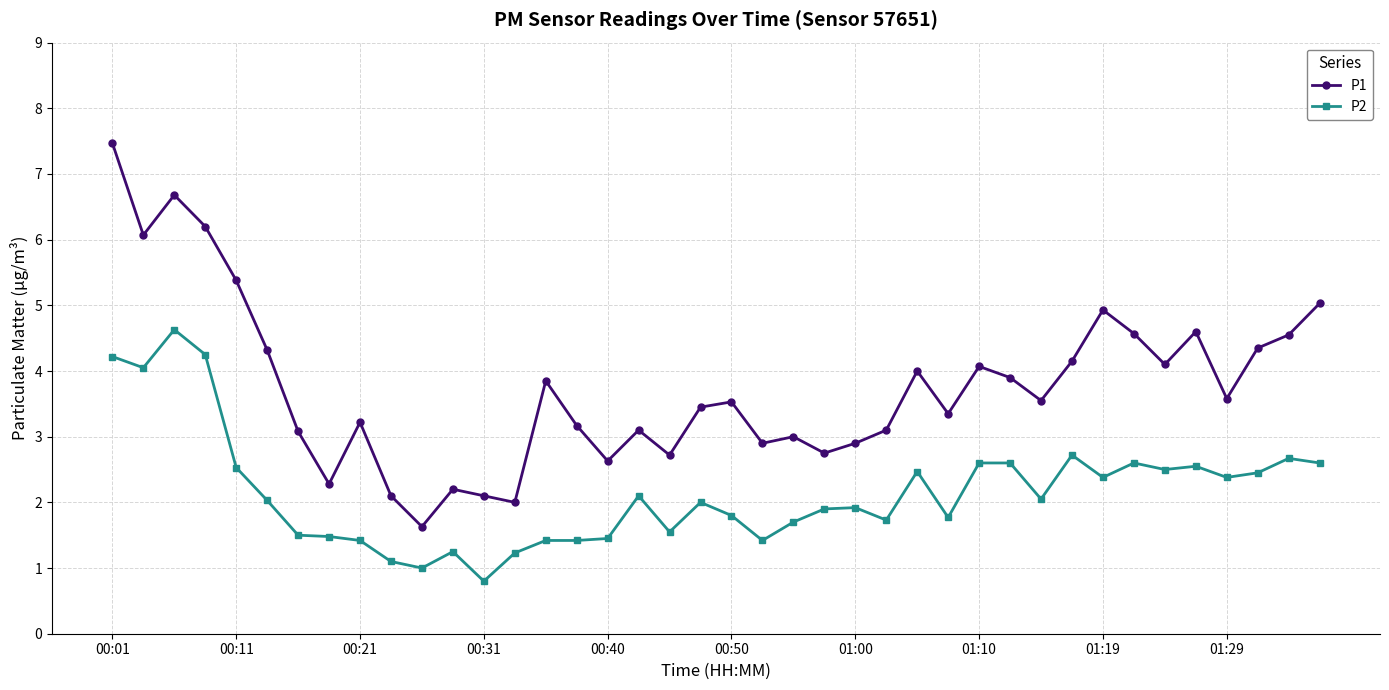

True or false: P1 and P2 cross at least once.

False